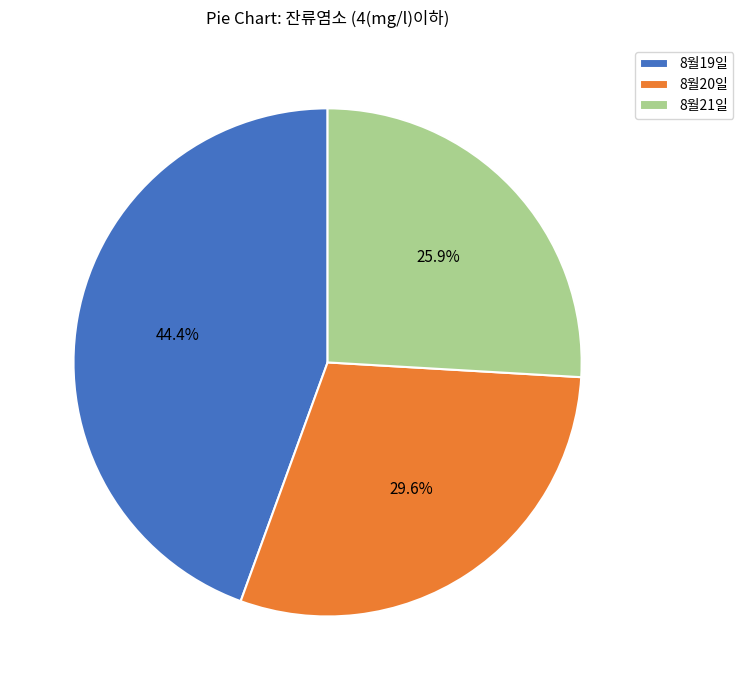

Rank the categories by value from lowest to highest.

8월21일, 8월20일, 8월19일